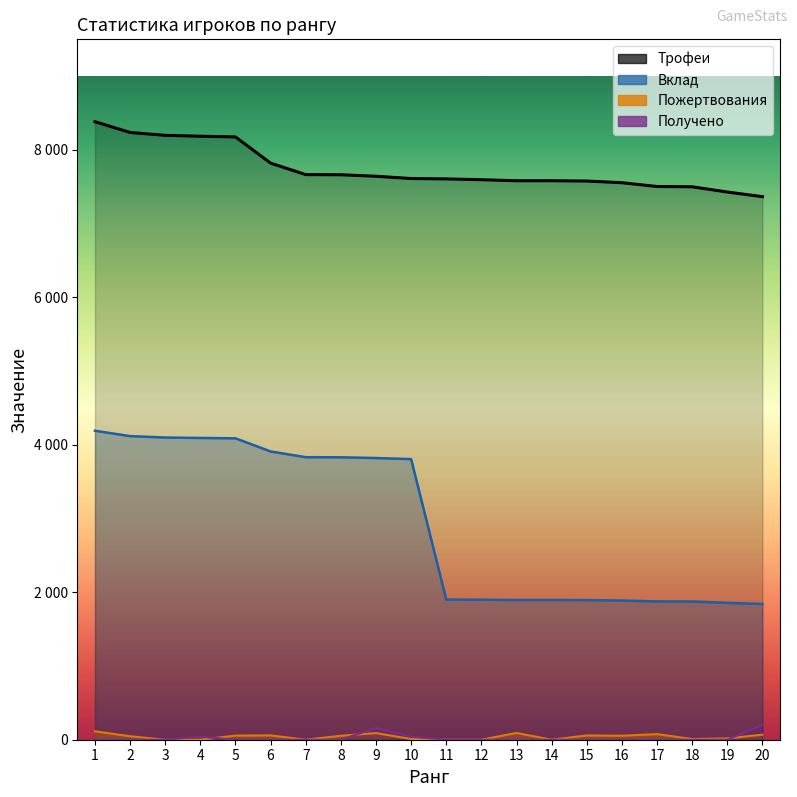

Which series changed the most between 17 and 18?

Пожертвования